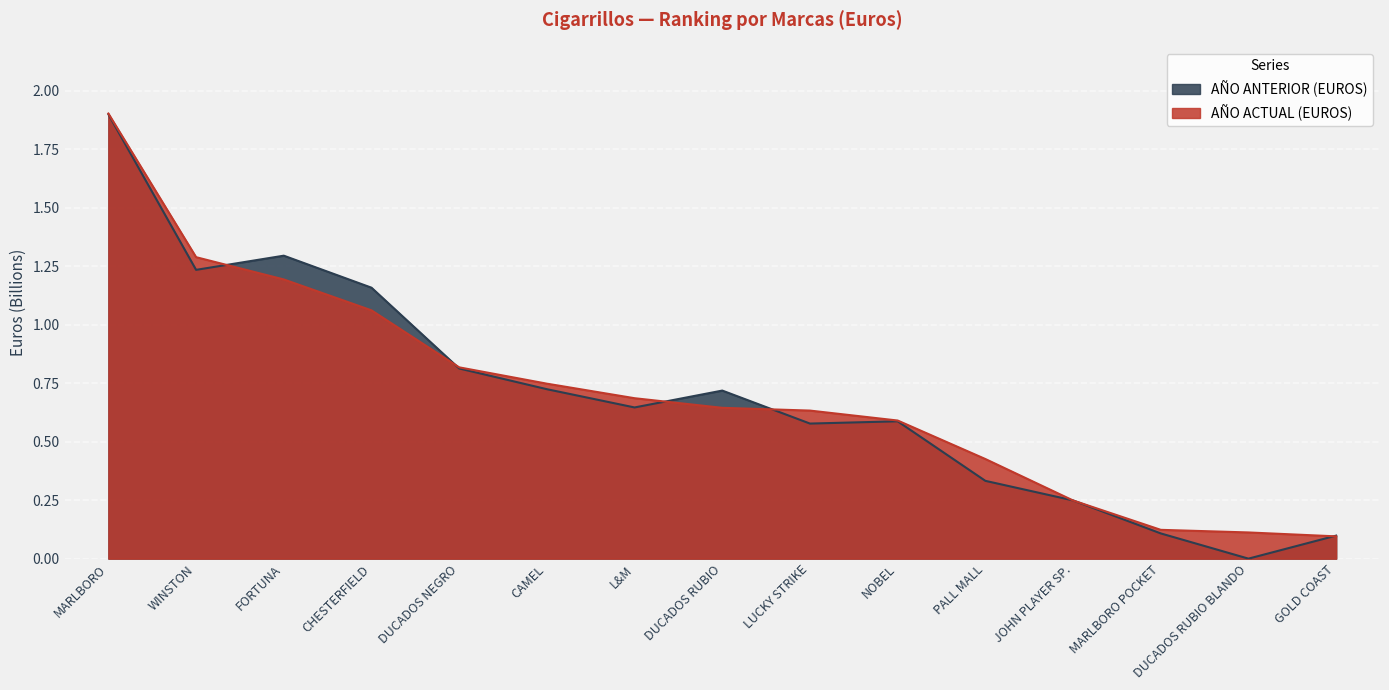

After their last crossing, which series has the higher values: AÑO ACTUAL (EUROS) or AÑO ANTERIOR (EUROS)?

AÑO ANTERIOR (EUROS)